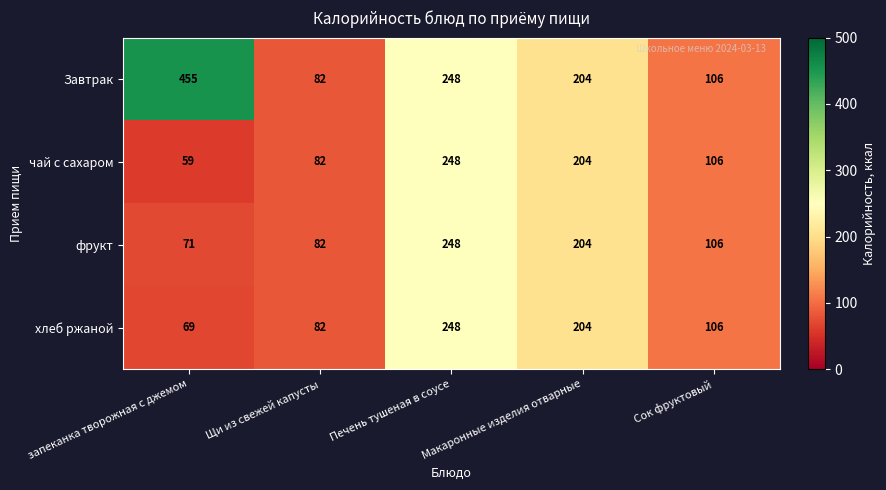

The value of Завтрак at Сок фруктовый is 175. True or false?

False